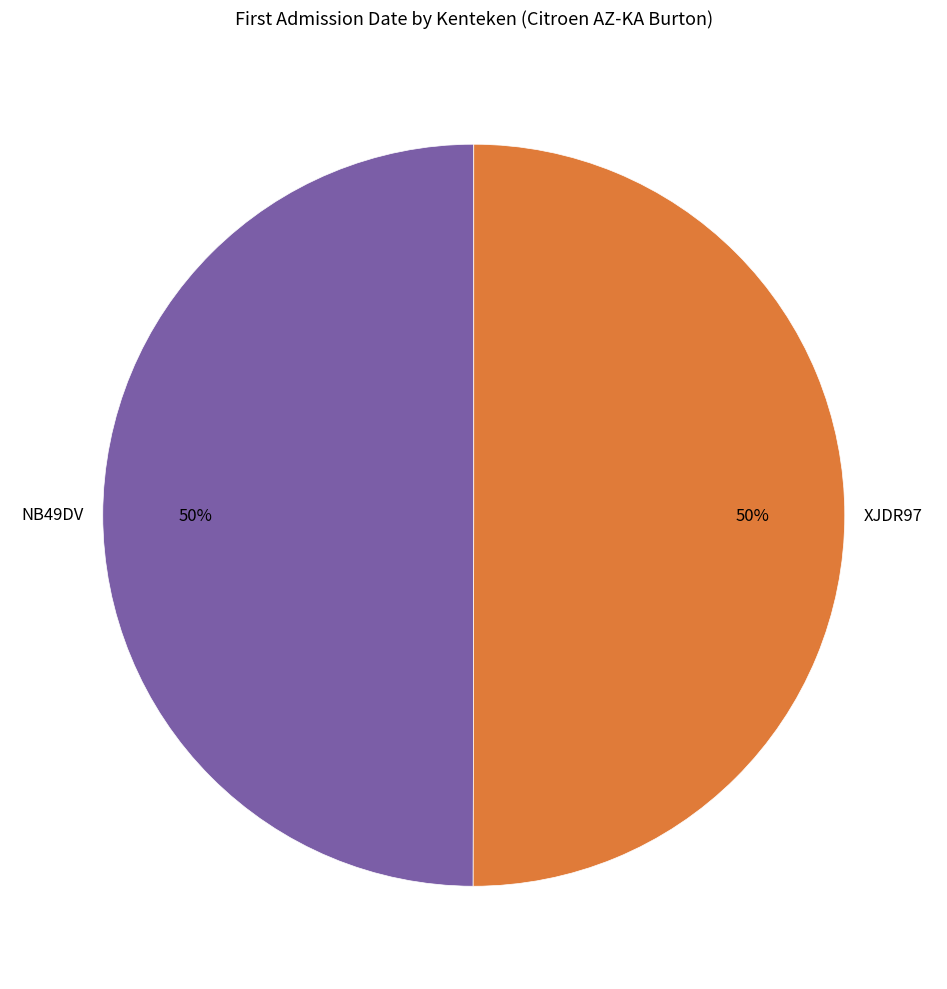

How many segments does this pie chart have?

2